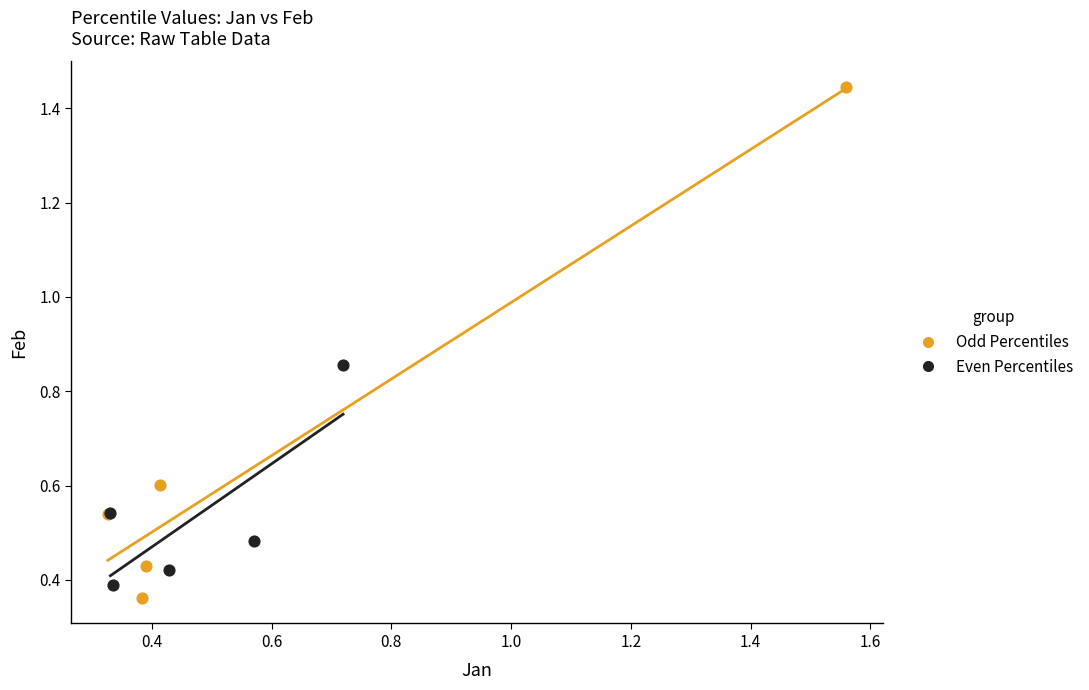

Which series reaches the maximum Y coordinate?

Odd Percentiles